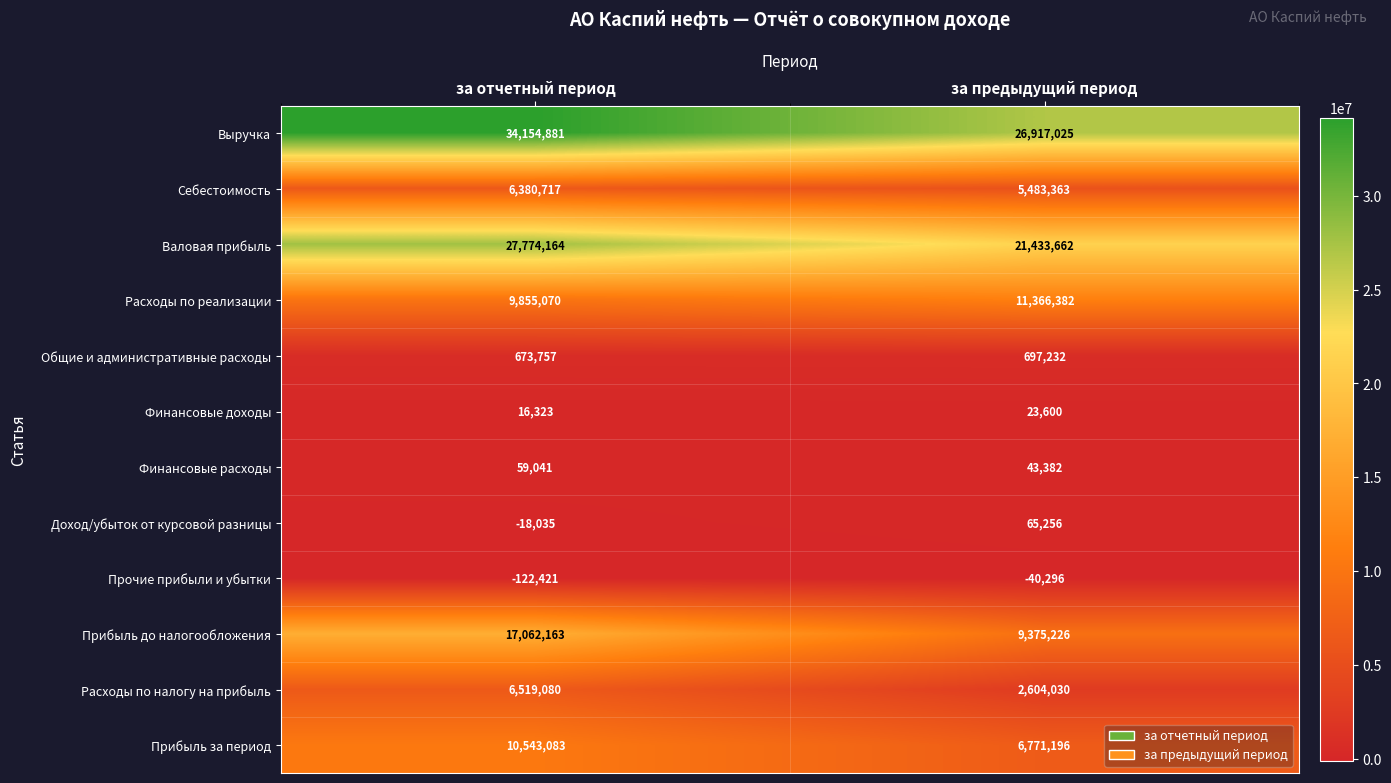

What is the difference between the Прочие прибыли и убытки values at за предыдущий период and за отчетный период?

82125